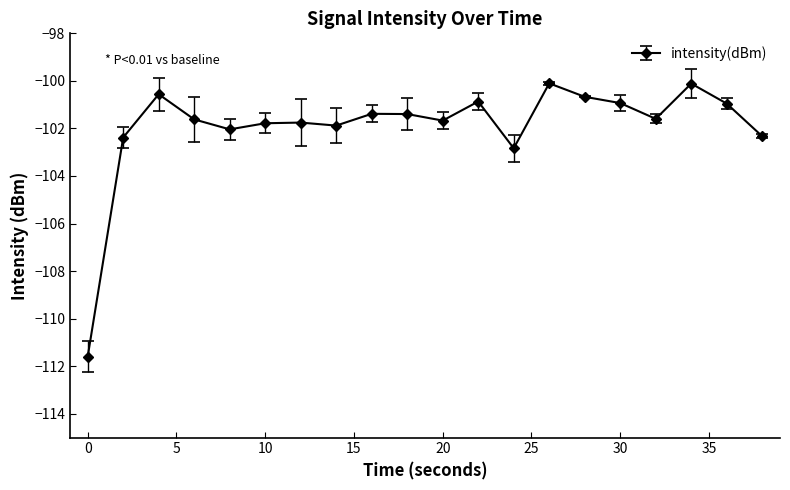

How many points are lower than both their immediate neighbors (excluding endpoints)?

5